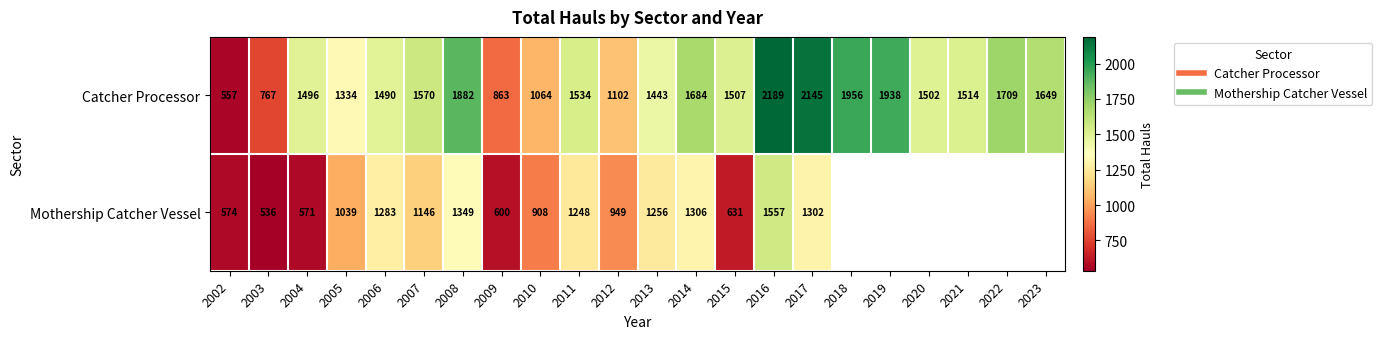

At which label is Catcher Processor closest to 1373?

2005